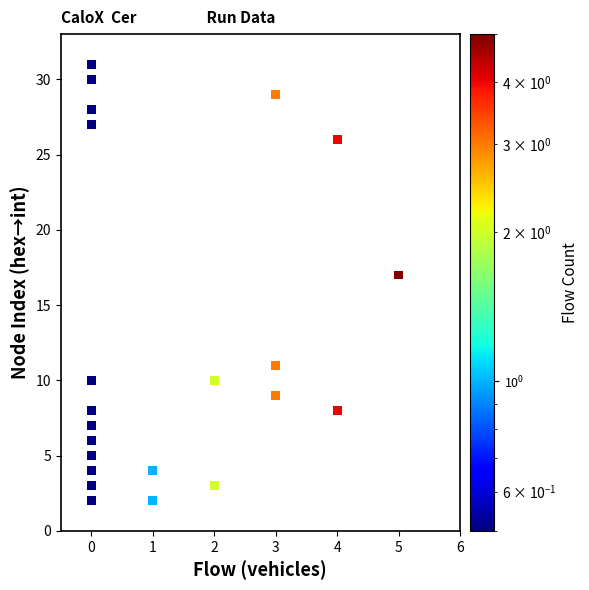

What Y value in the scatter plot is closest to 16?

17